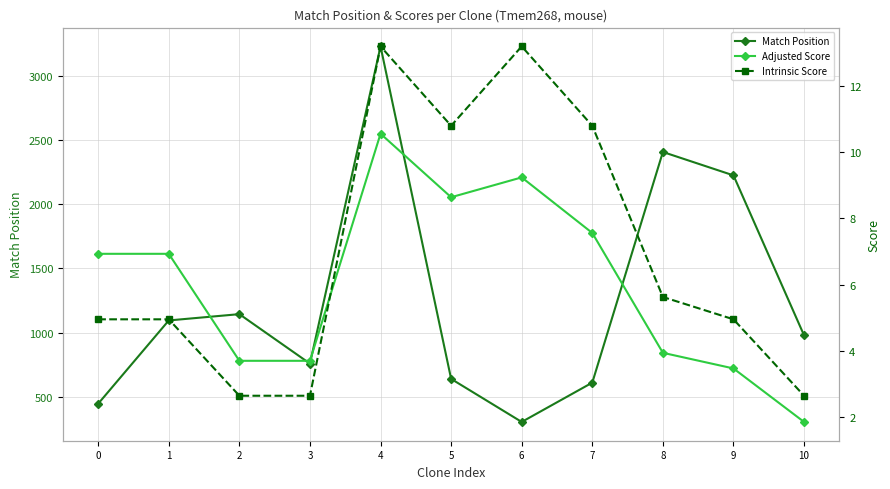

Reading left to right, extract all data points from this chart.

Match Position: 446.0	1094.0	1143.0	758.0	3227.0	639.0	304.0	610.0	2405.0	2223.0	978.0
Adjusted Score: 6.9	6.9	3.7	3.7	10.6	8.6	9.2	7.6	3.9	3.5	1.8
Intrinsic Score: 5.0	5.0	2.6	2.6	13.2	10.8	13.2	10.8	5.6	5.0	2.6